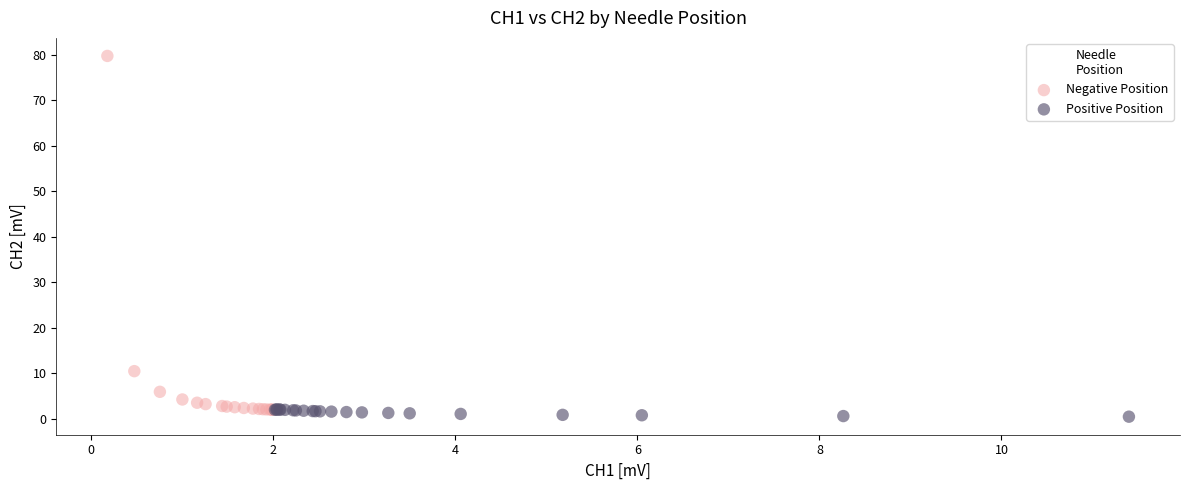

Which series has the widest spread of Y values?

Negative Position